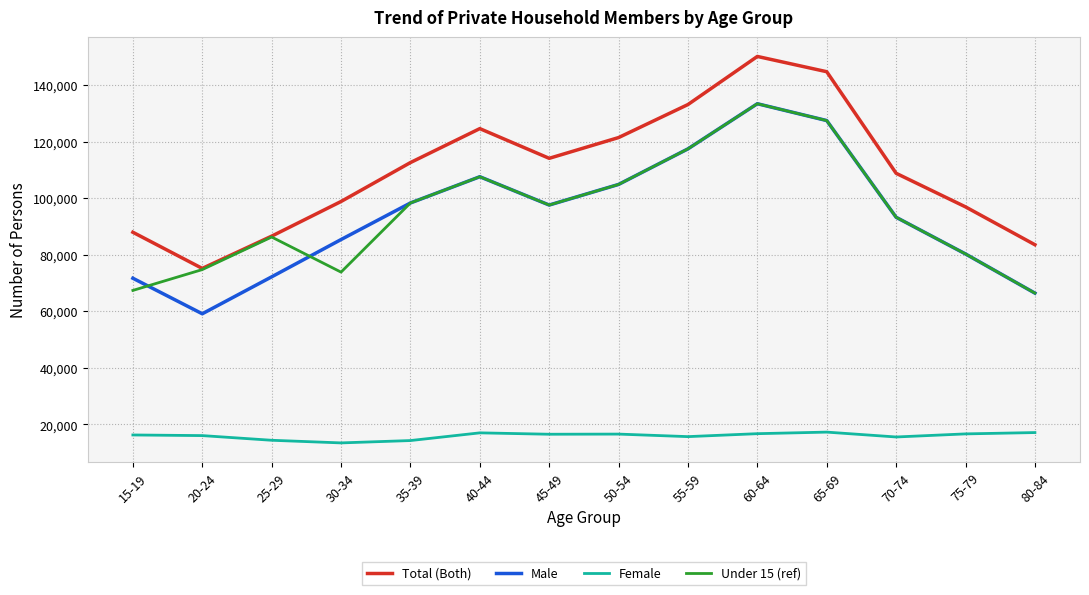

What are all the series names shown in the legend?

Total (Both), Male, Female, Under 15 (ref)